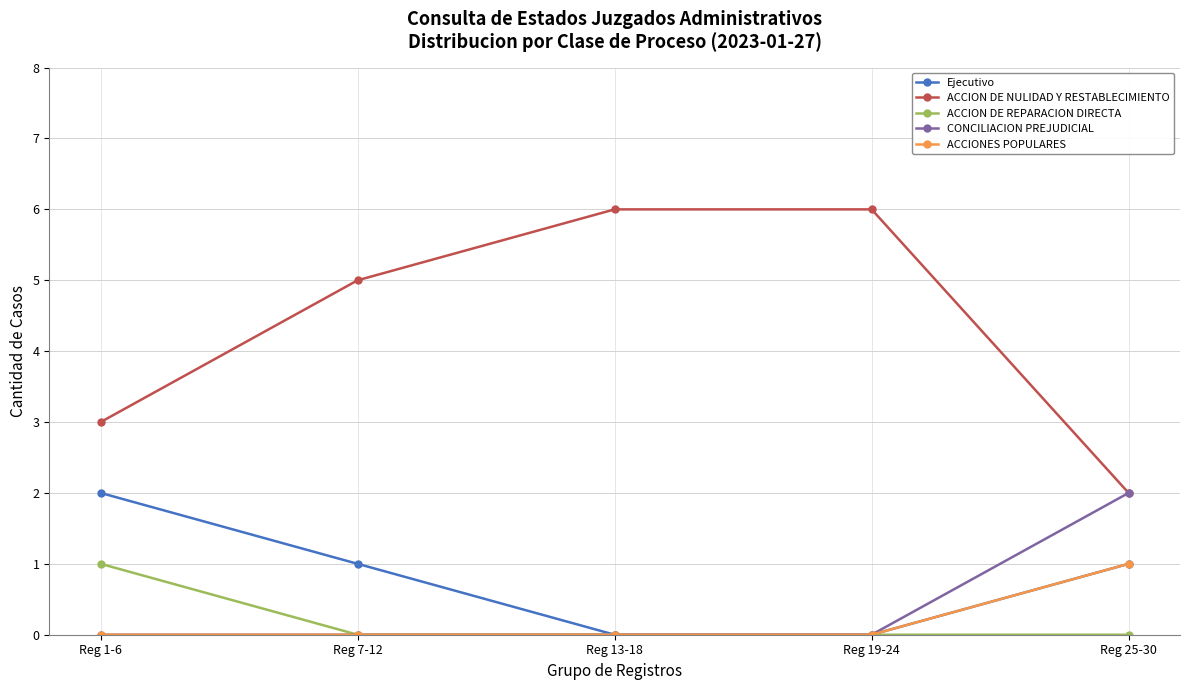

Reading left to right, transcribe all the data shown in this chart.

Ejecutivo: 2	1	0	0	1
ACCION DE NULIDAD Y RESTABLECIMIENTO: 3	5	6	6	2
ACCION DE REPARACION DIRECTA: 1	0	0	0	0
CONCILIACION PREJUDICIAL: 0	0	0	0	2
ACCIONES POPULARES: 0	0	0	0	1